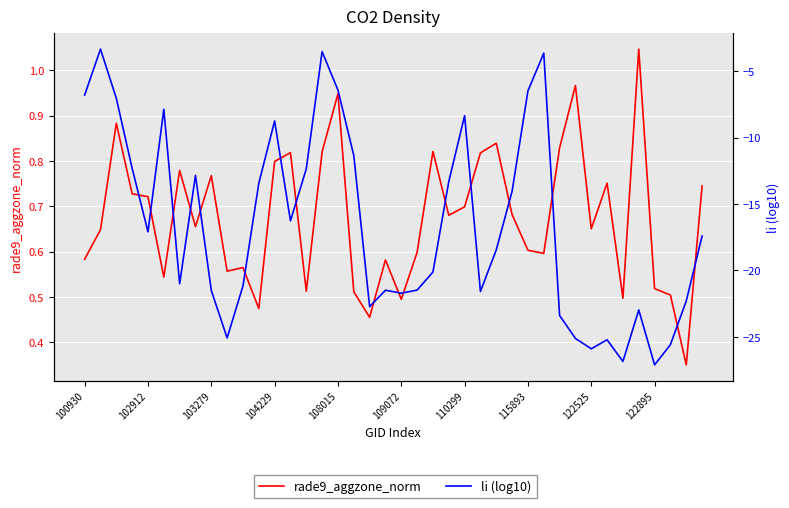

What is the average value of the rade9_aggzone_norm series?

0.7